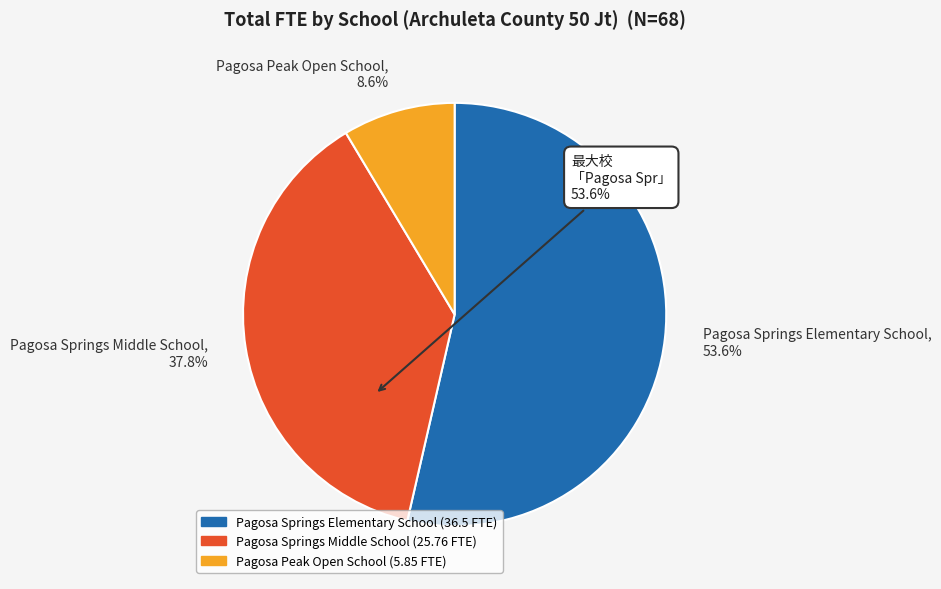

Combined, do Pagosa Peak Open School and Pagosa Springs Middle School account for over 50%?

No